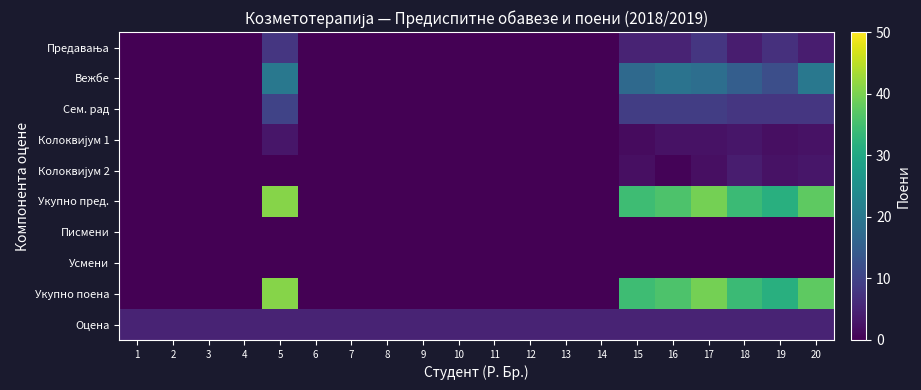

Which category has the highest value in the Предавања series?

5